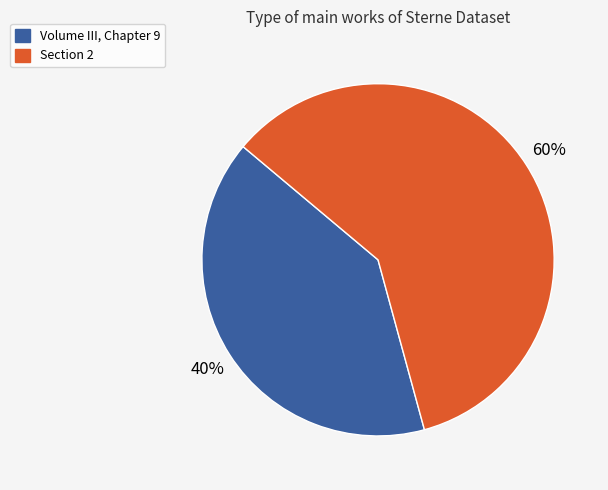

Combined, do Section 2 and Volume III, Chapter 9 account for over 50%?

Yes